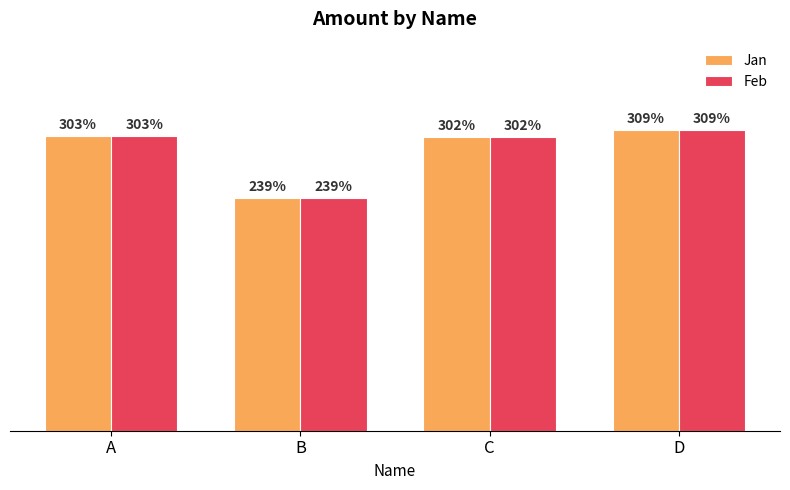

Is the value of Jan at A greater than the value of Feb at D?

No